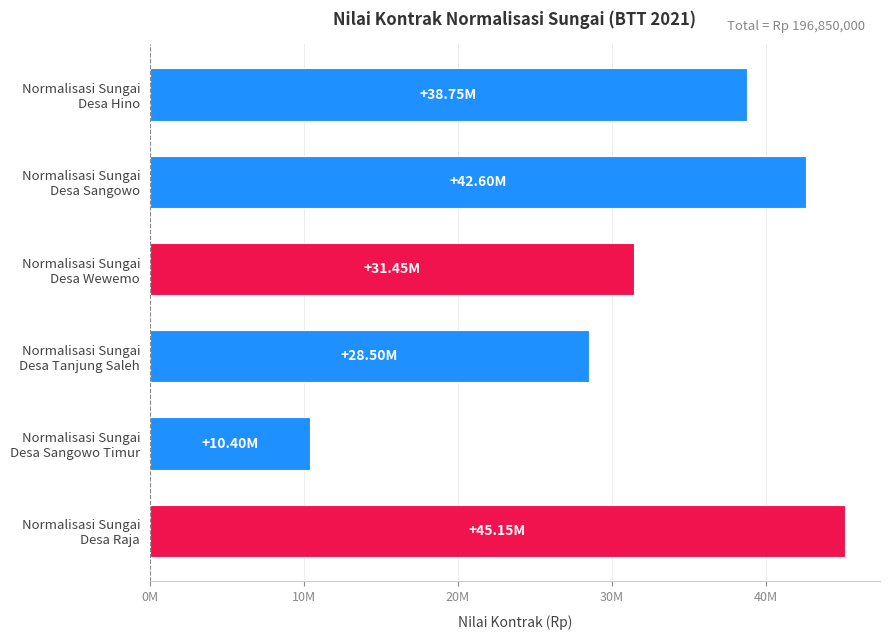

What is the average value?

32808333